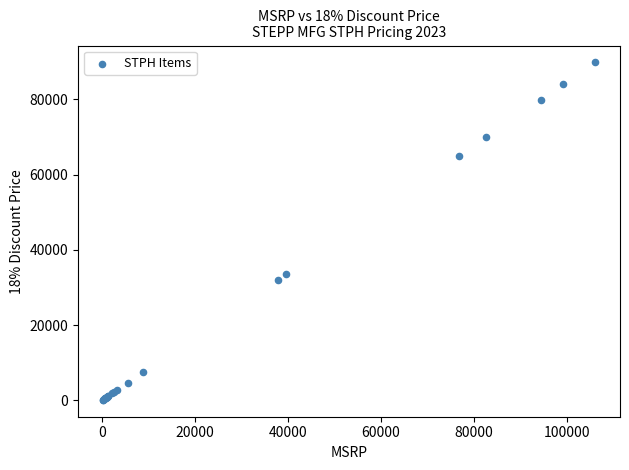

What Y value in the scatter plot is closest to 45011?

33605